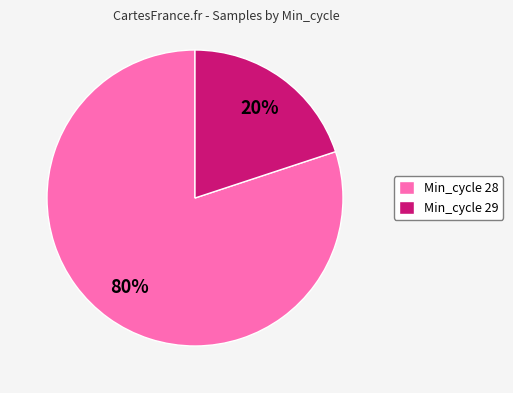

The Min_cycle 28 slice represents 80% of the pie. True or false?

True